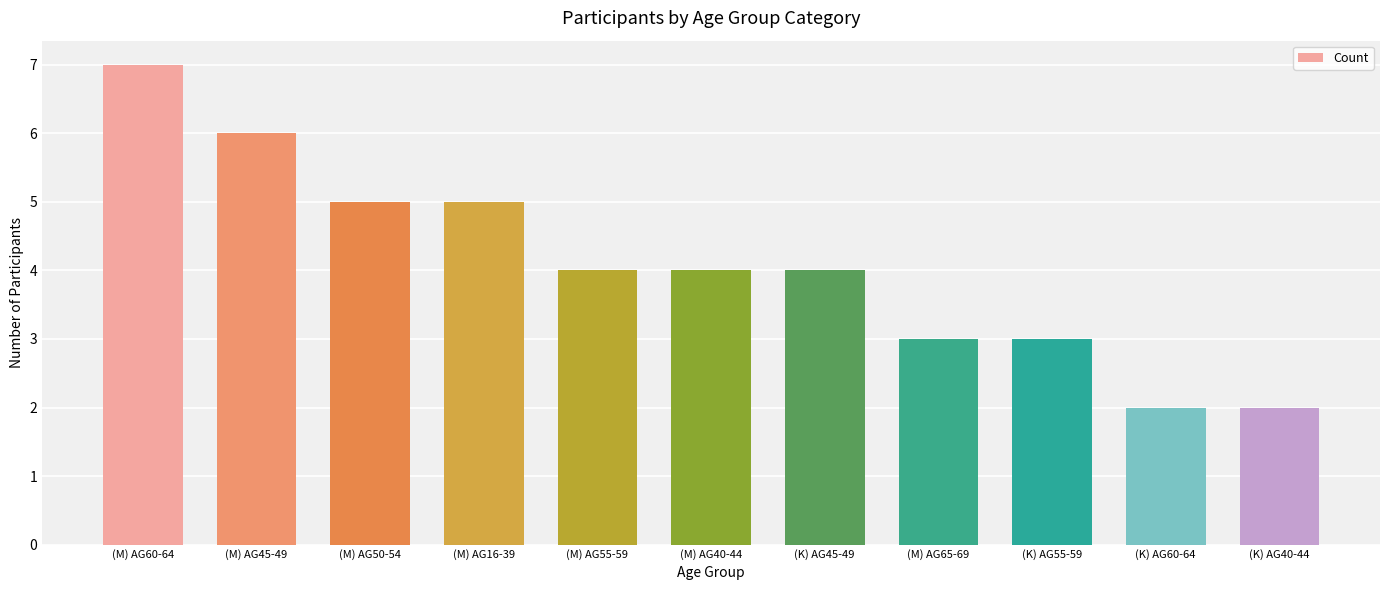

How many values are between 3 and 5?

7